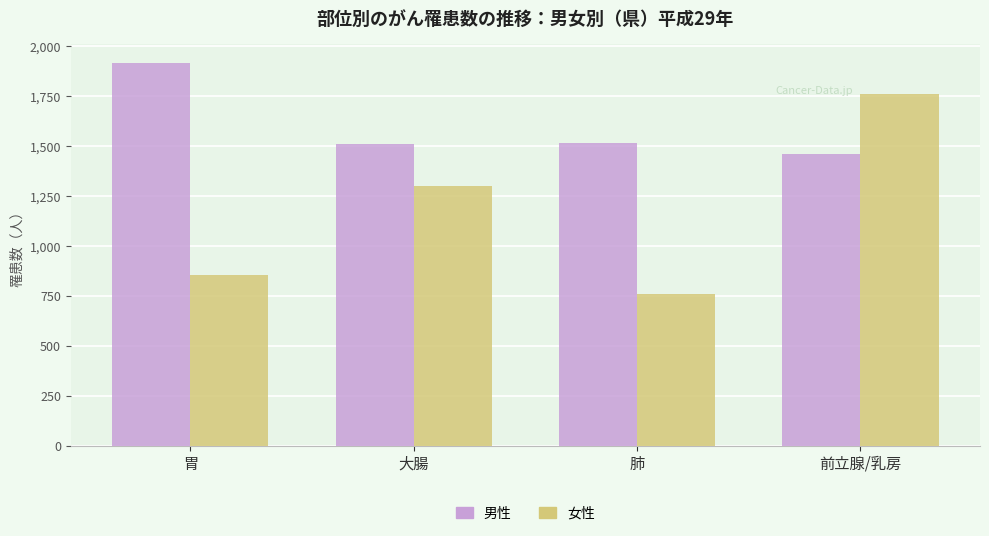

What is the difference between the highest and lowest values at 大腸?

212